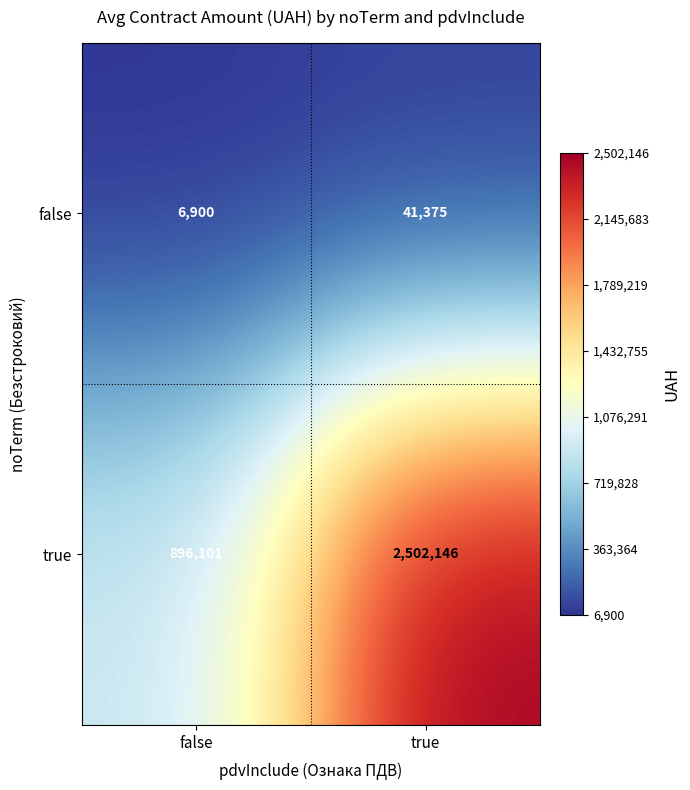

What is the sum of all true values?

3398247